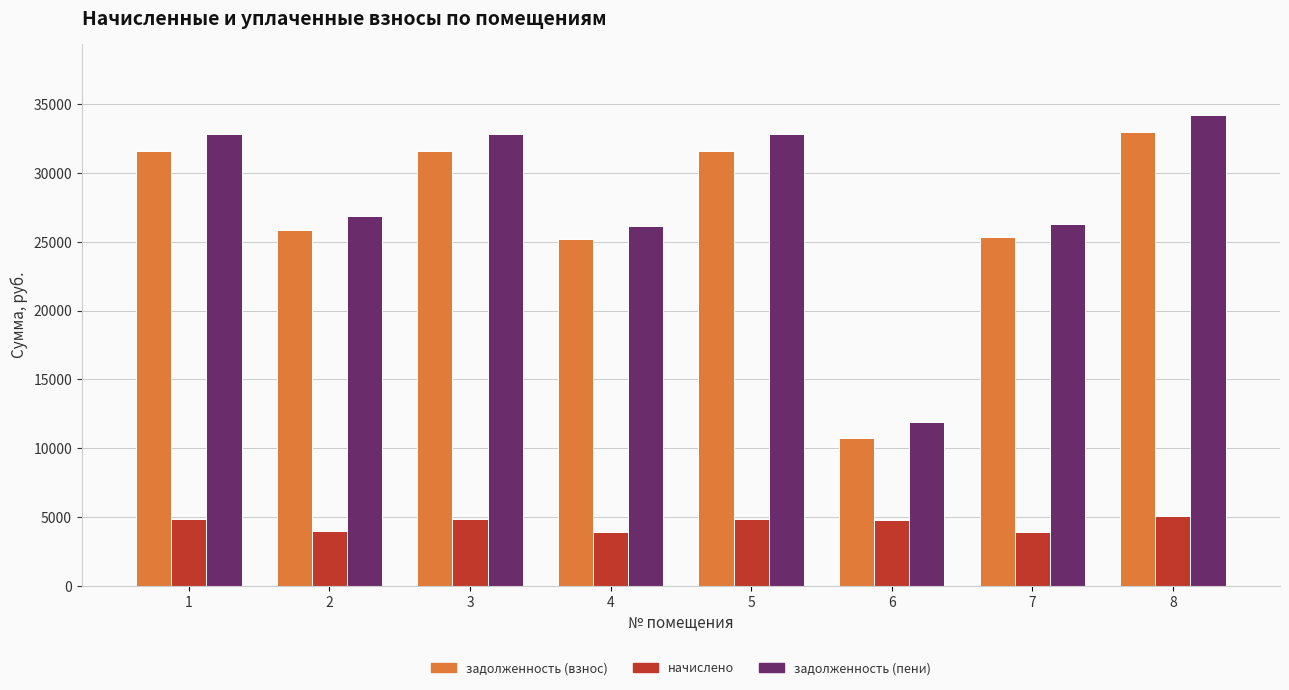

What is the value of the задолженность (взнос) bar at the 5th from the left?

31602.7